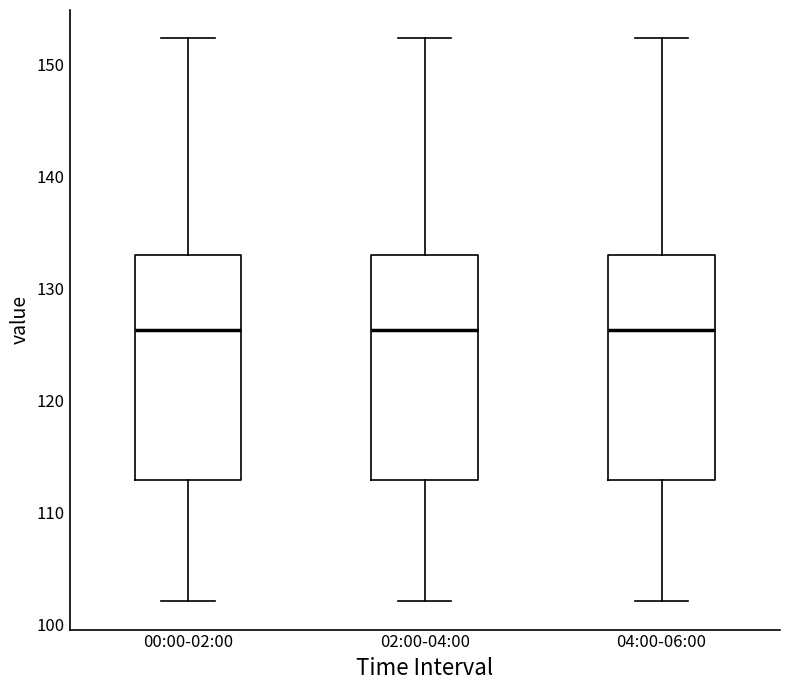

Reading left to right, transcribe this box plot: for each box, give where its median line is, the range the box spans, and where its two whiskers end, as read against the y-axis. The values are not printed on the chart, so give them approximately, as read against the axis.

00:00-02:00: median 126, box 113 to 133, whiskers 102 to 152
02:00-04:00: median 126, box 113 to 133, whiskers 102 to 152
04:00-06:00: median 126, box 113 to 133, whiskers 102 to 152